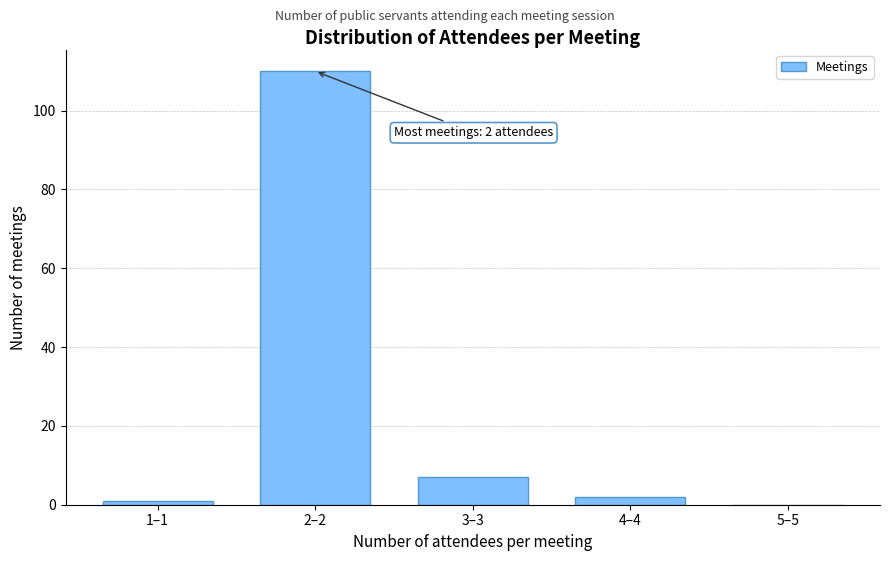

Reading left to right, what are all the values shown in this chart?

1–1=1	2–2=110	3–3=7	4–4=2	5–5=0